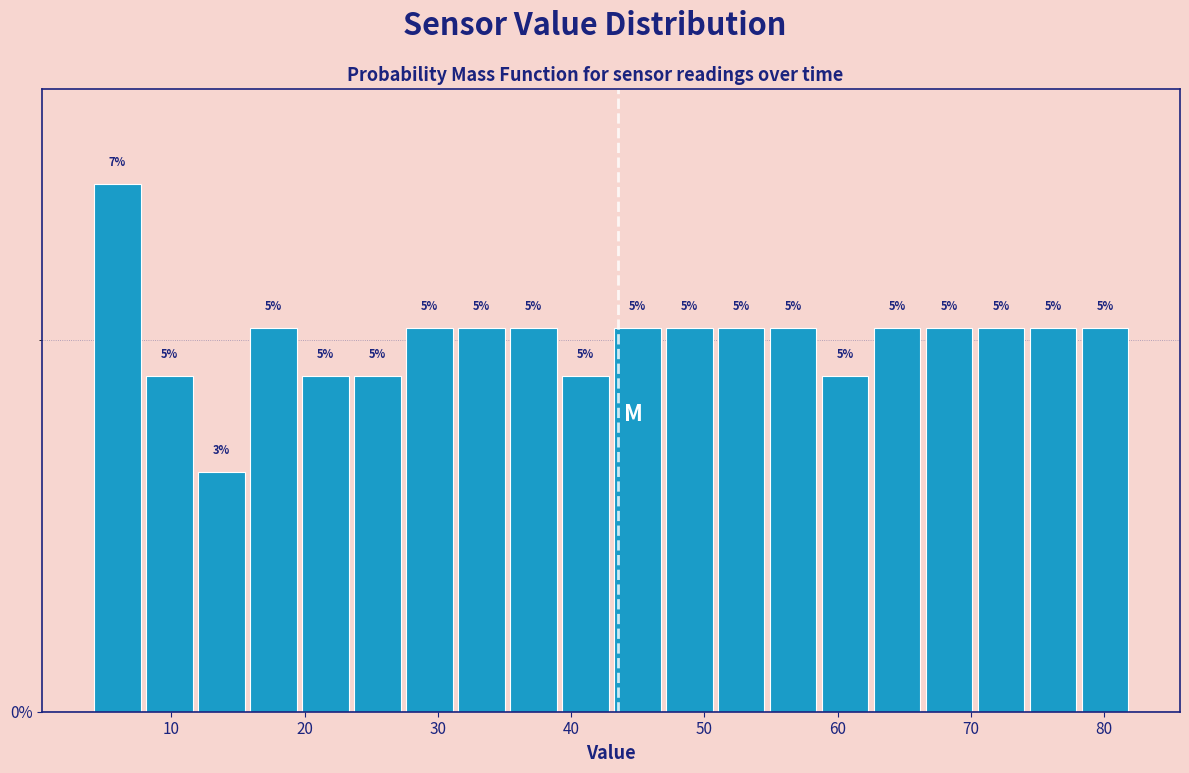

Read against the x-axis, roughly where is the centre of the tallest bar?

6